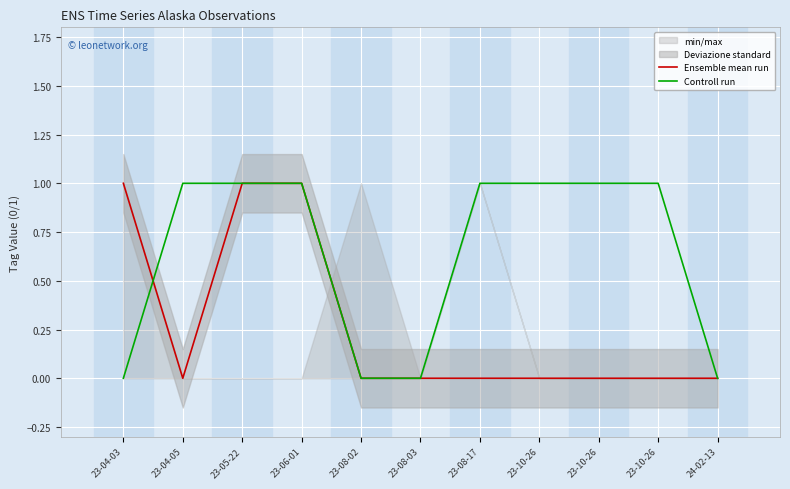

True or false: Ensemble mean run has more than 2 interior local peaks.

False